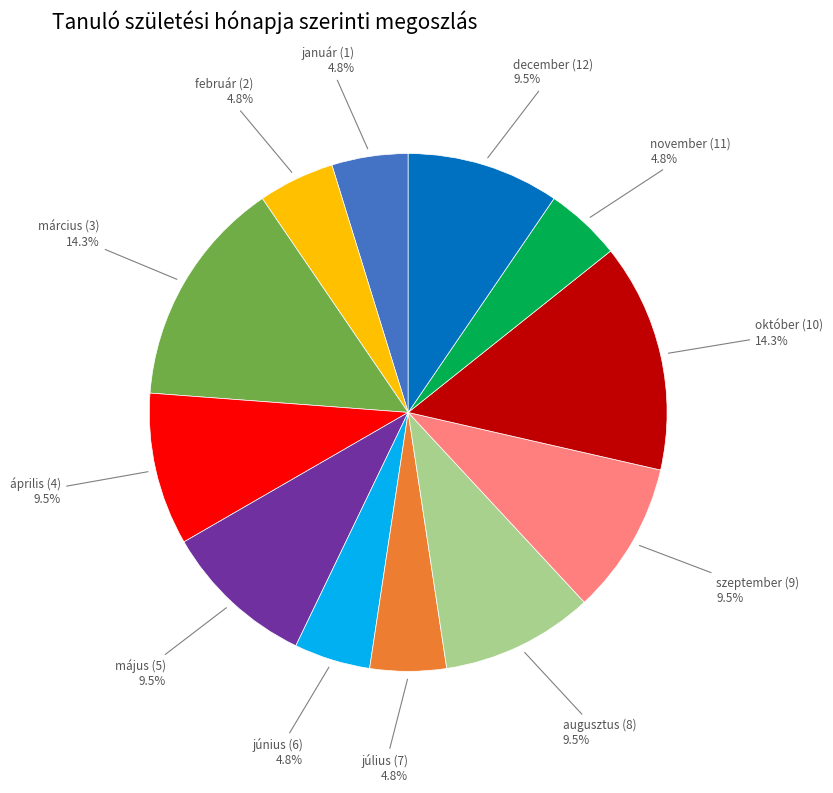

How many slices are in this pie chart?

12